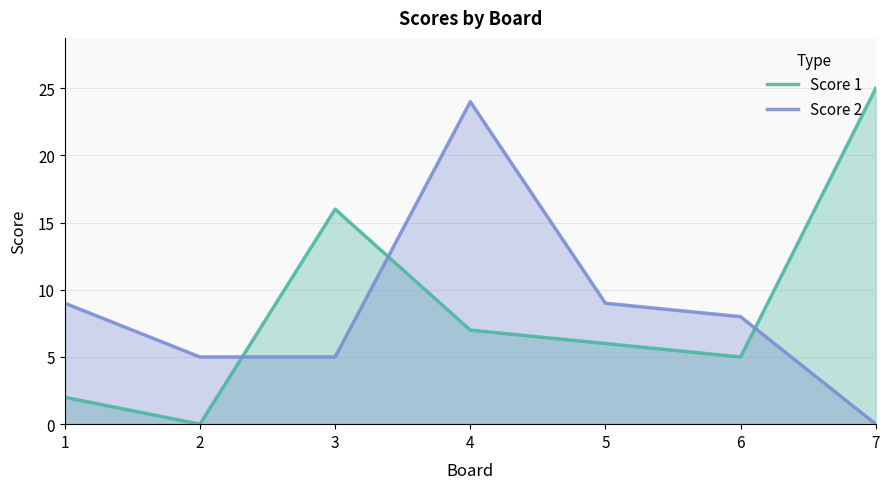

List the labels in order of Score 1 value, smallest first.

2, 1, 6, 5, 4, 3, 7